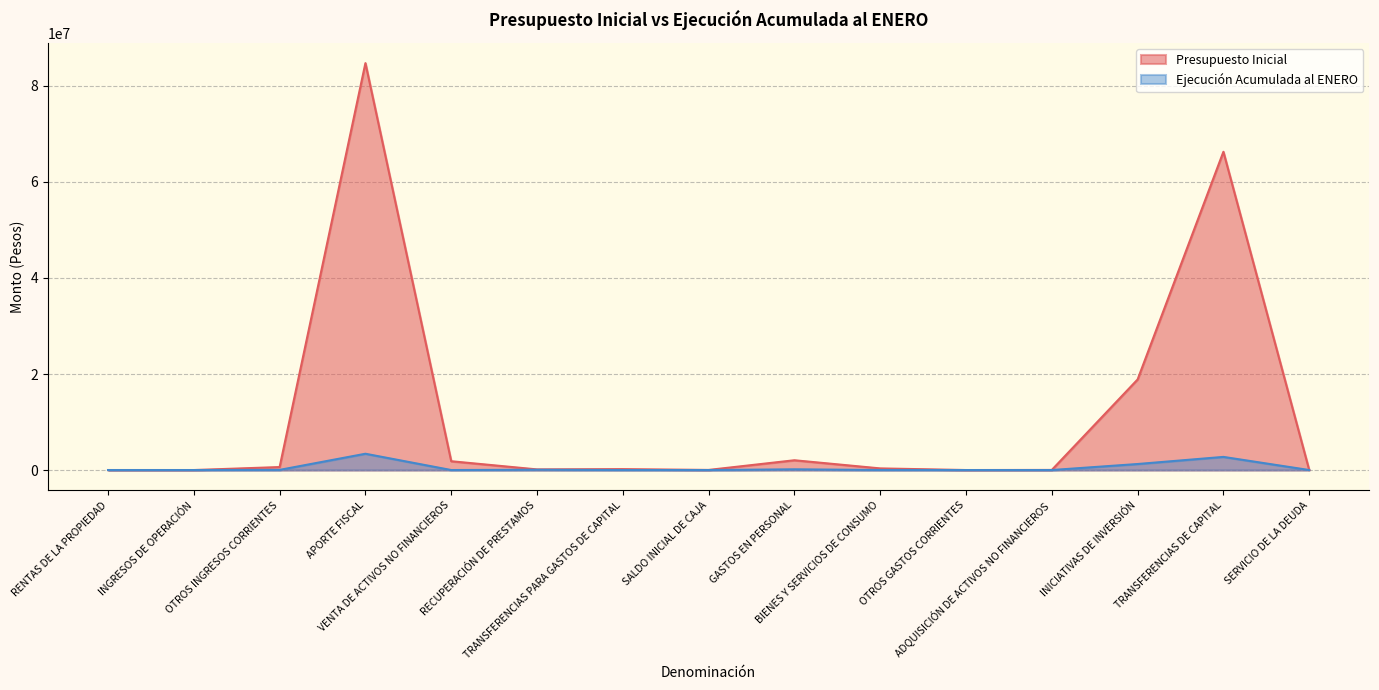

What is the total value across all series at OTROS INGRESOS CORRIENTES?

652876